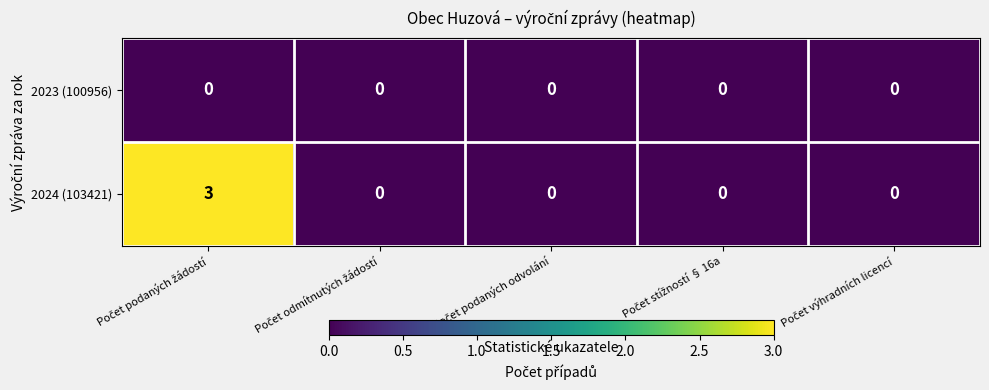

Rank the series by their maximum value, from lowest to highest.

2023 (100956), 2024 (103421)